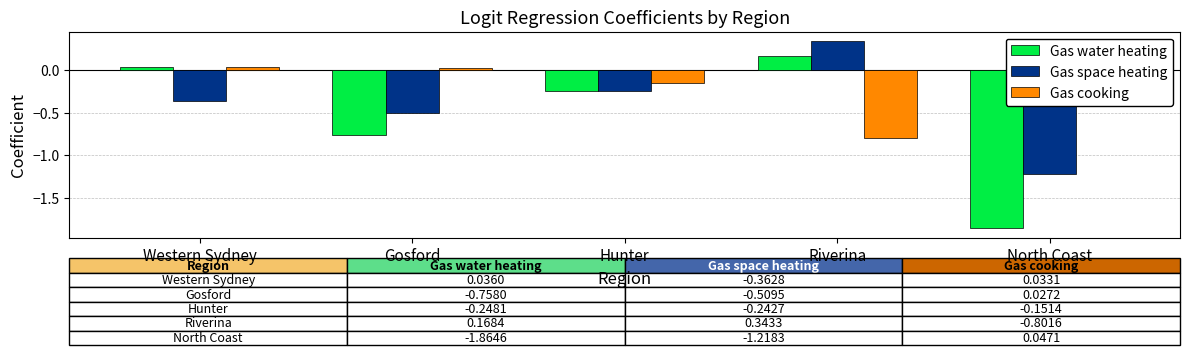

Where is Gas cooking nearest to the value 0?

Gosford